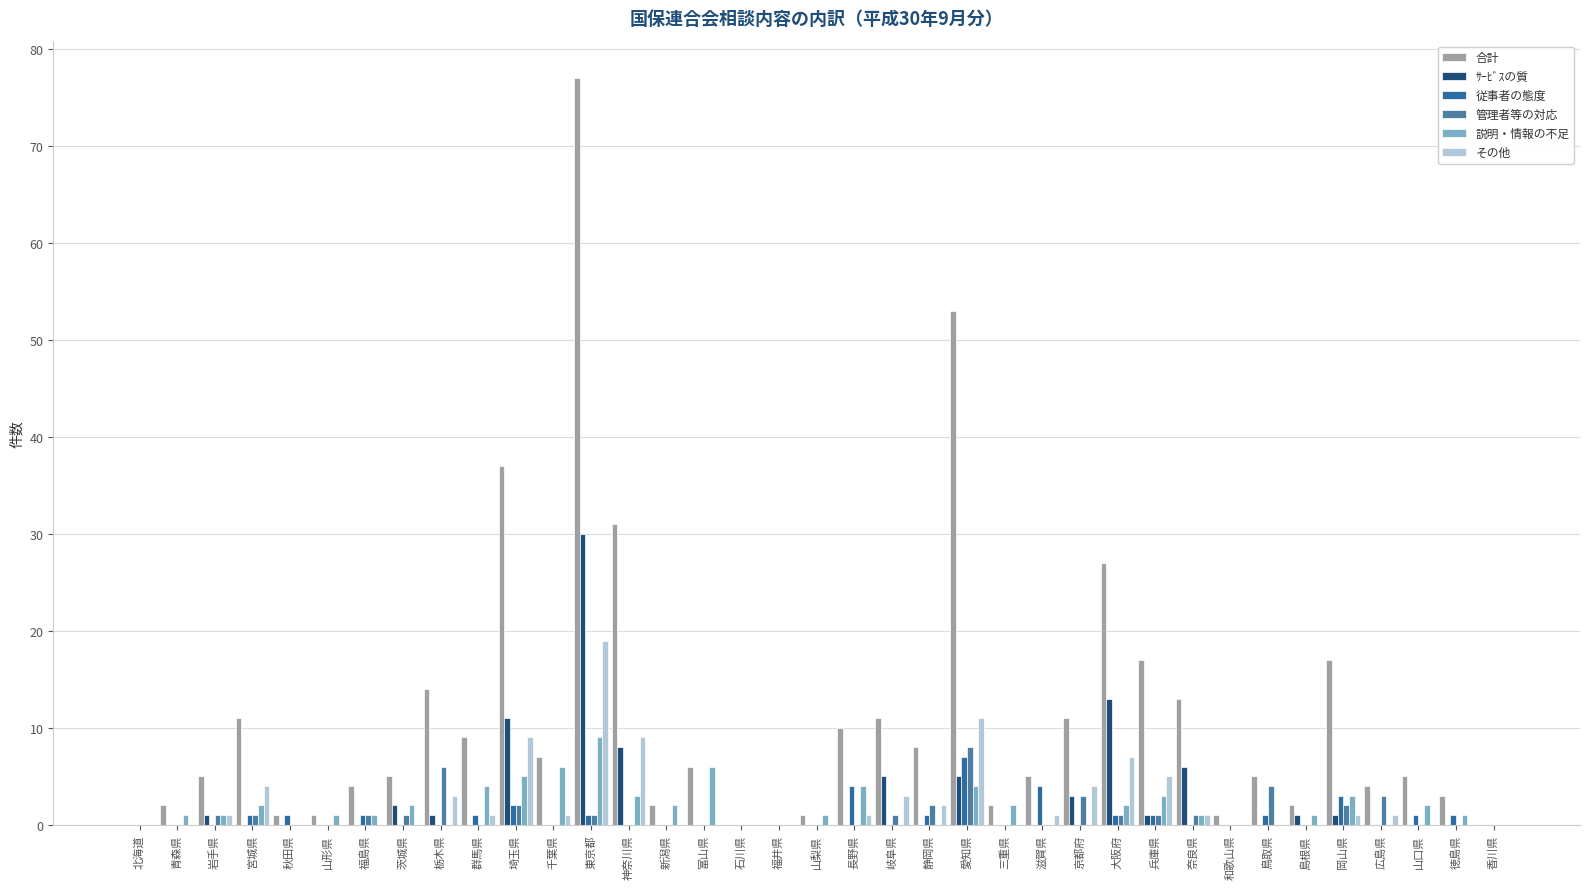

Which category has the lowest value in the ｻｰﾋﾞｽの質 series?

北海道